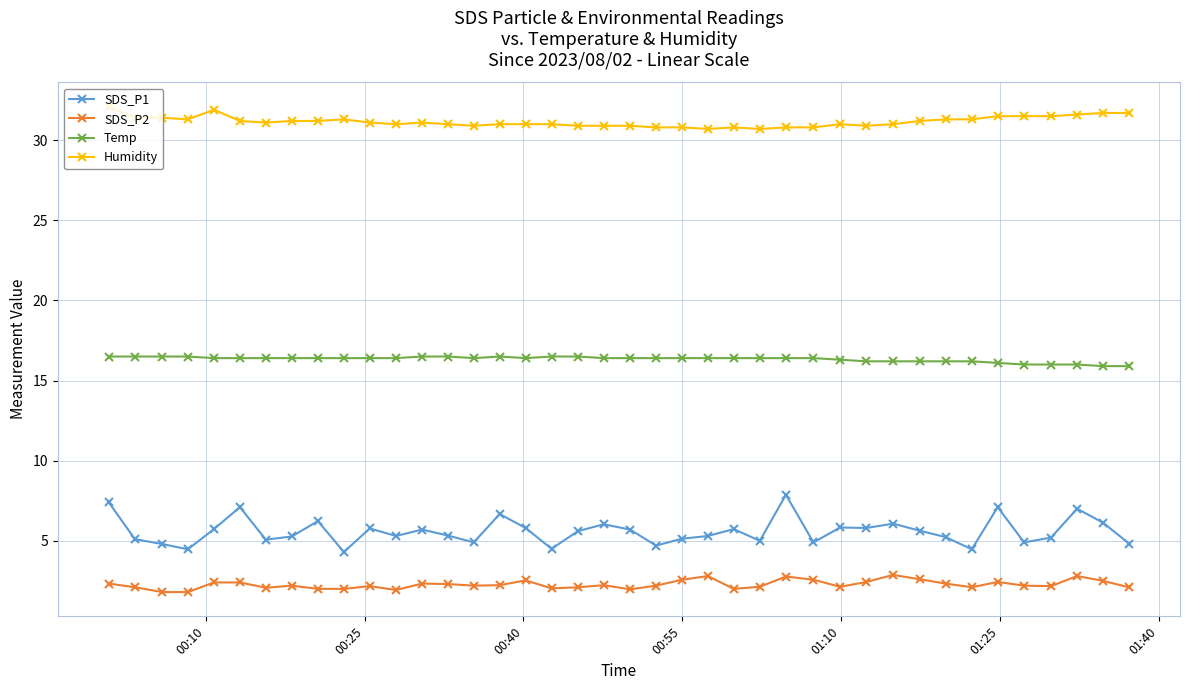

Which series has the largest range (max minus min)?

SDS_P1